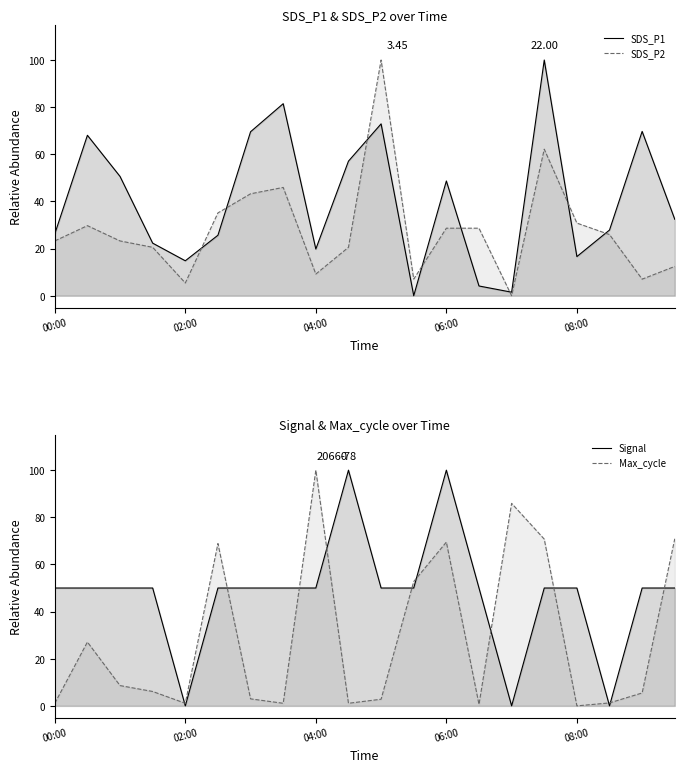

How many intersections are there between SDS_P2 and SDS_P1?

8